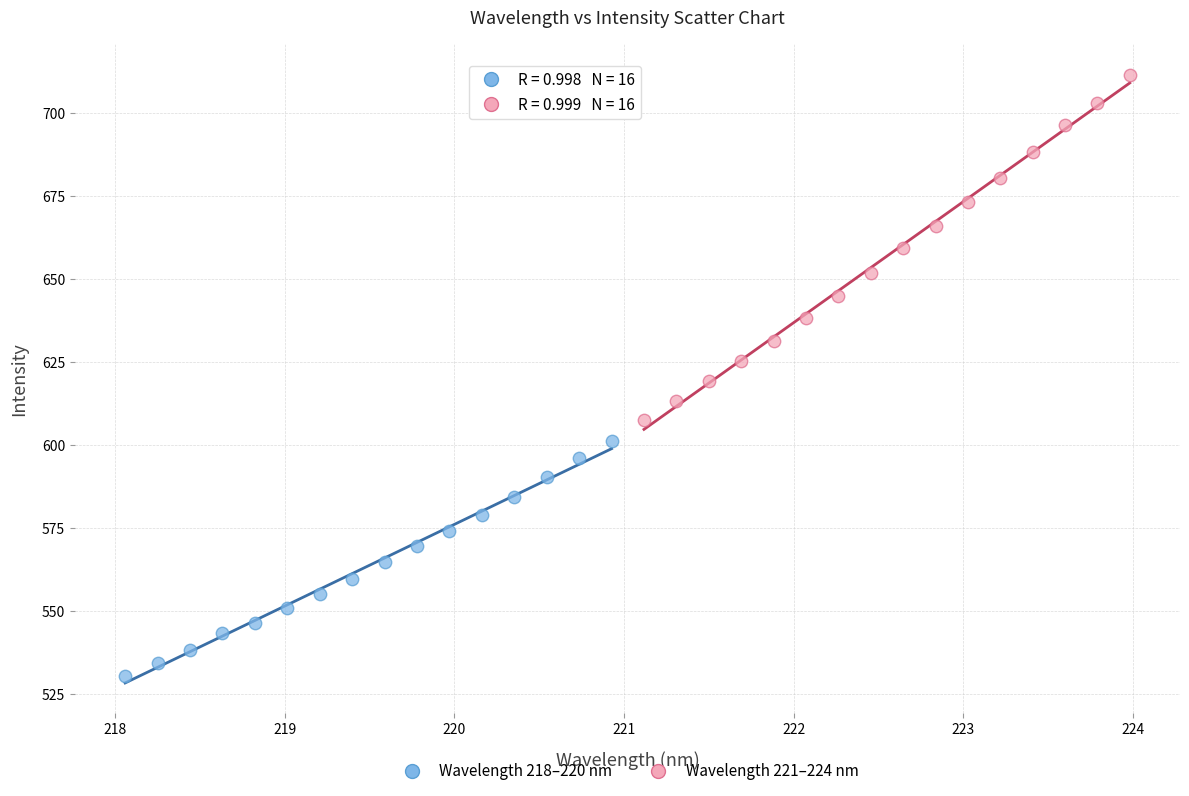

Which series has the widest spread of Y values?

Wavelength 221–224 nm